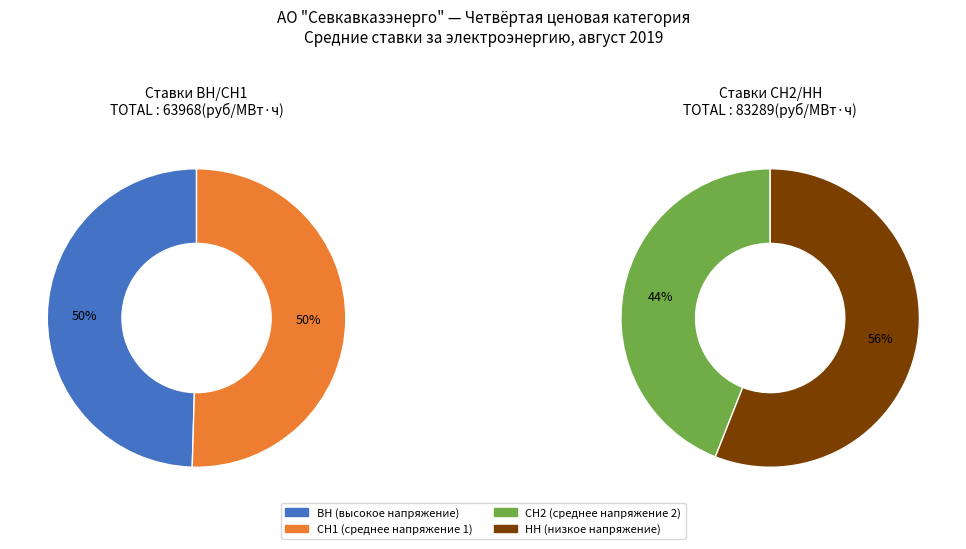

At 17, list the series in order from largest to smallest.

НН, СН2, СН1, ВН